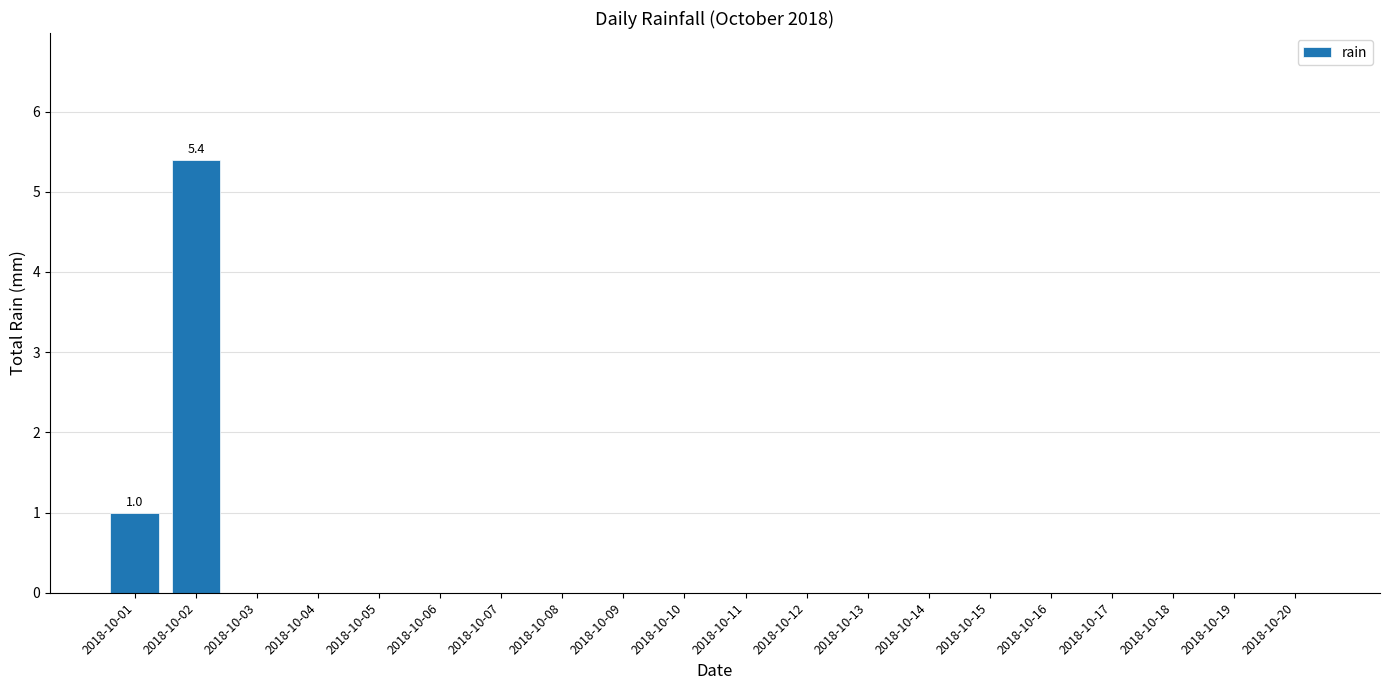

What is the average value?

0.3